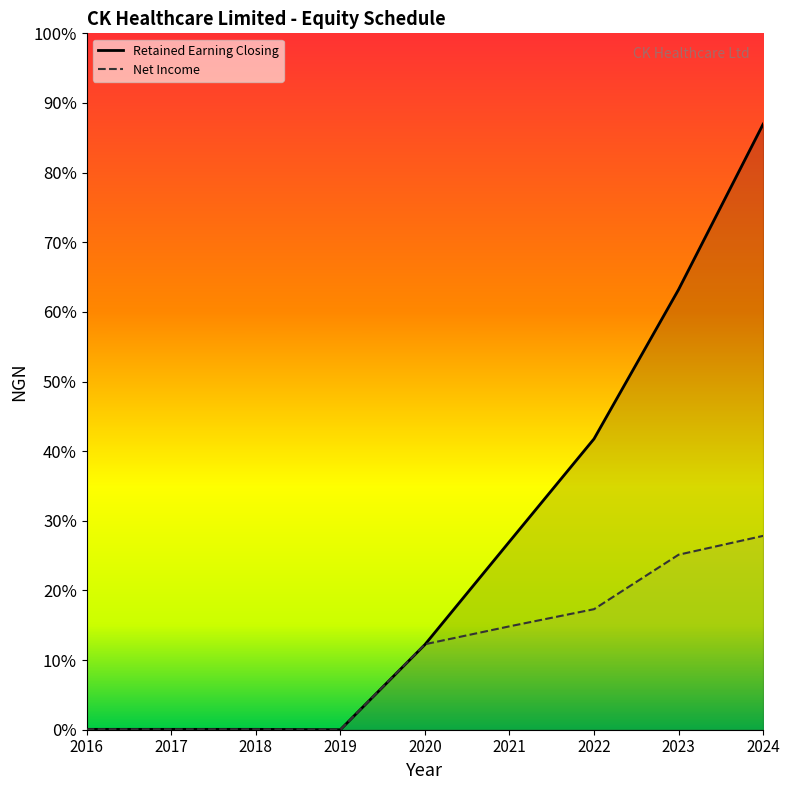

List the series in order of their overall mean, highest first.

Retained Earning Closing, Net Income